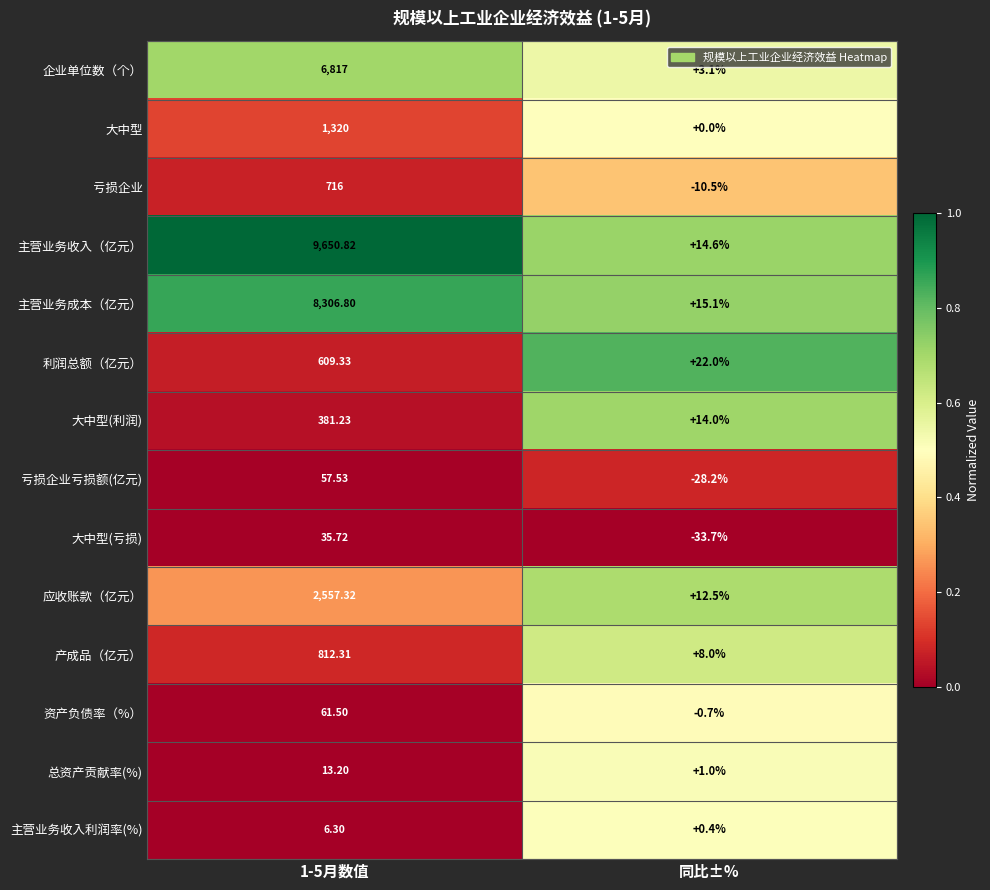

Which series has the largest total across all categories?

主营业务收入（亿元）